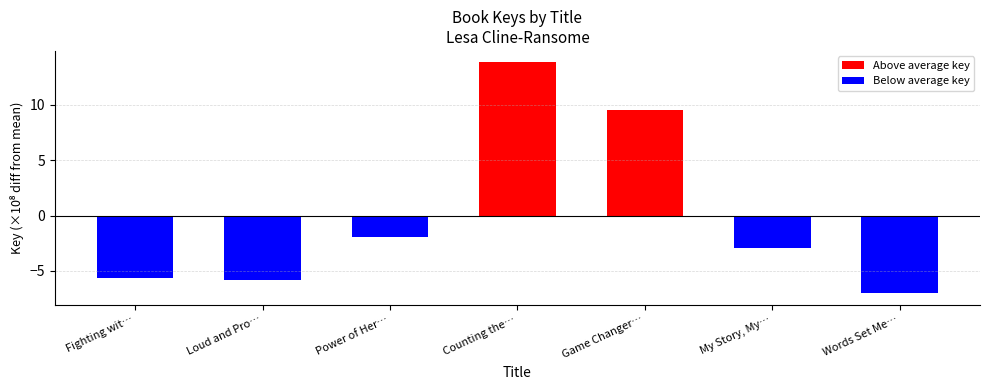

Reading right to left, list all the values displayed in this chart.

Above average key: Words Set Me…=0.0	My Story, My…=0.0	Game Changer…=9.6	Counting the…=13.8	Power of Her…=0.0	Loud and Pro…=0.0	Fighting wit…=0.0
Below average key: Words Set Me…=-7.0	My Story, My…=-3.0	Game Changer…=0.0	Counting the…=0.0	Power of Her…=-1.9	Loud and Pro…=-5.8	Fighting wit…=-5.7